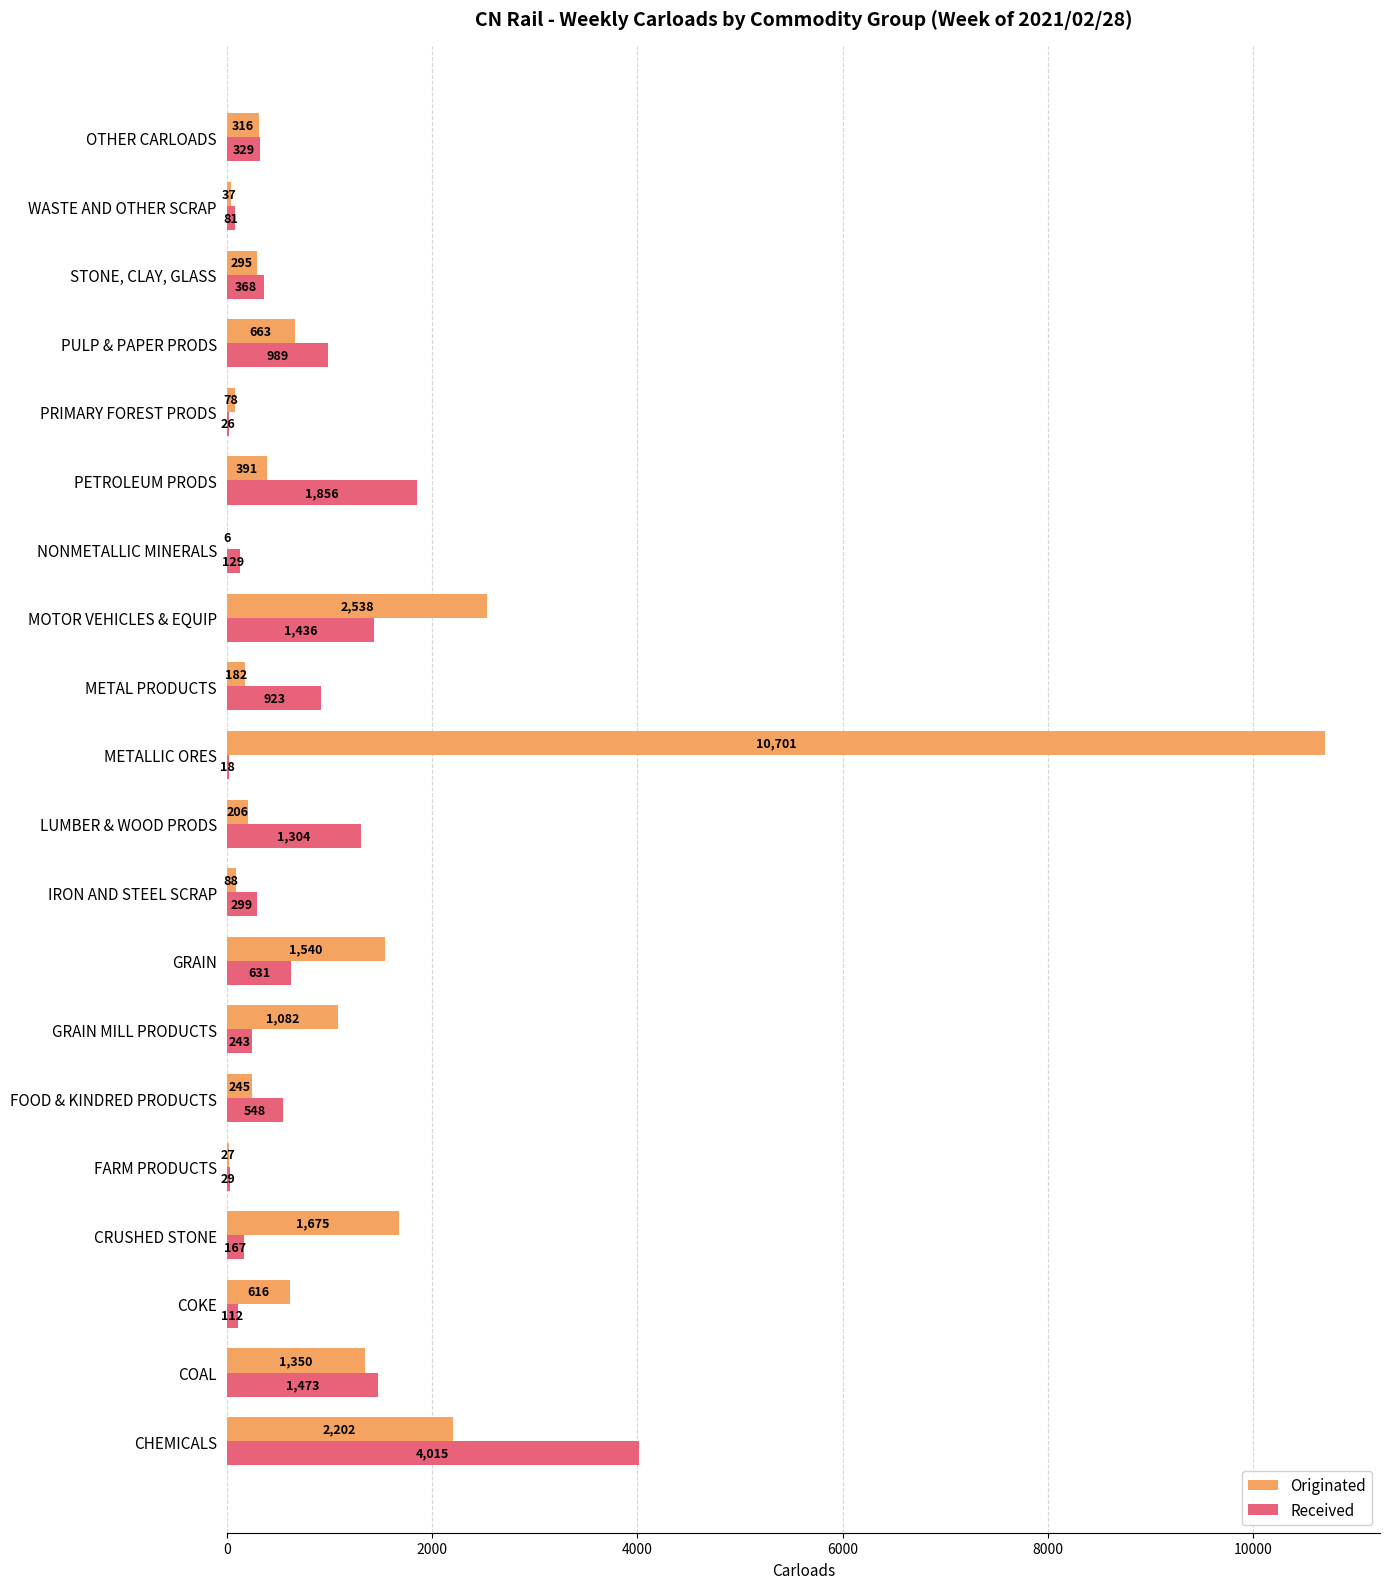

At which category does the chart reach its peak across all series?

METALLIC ORES